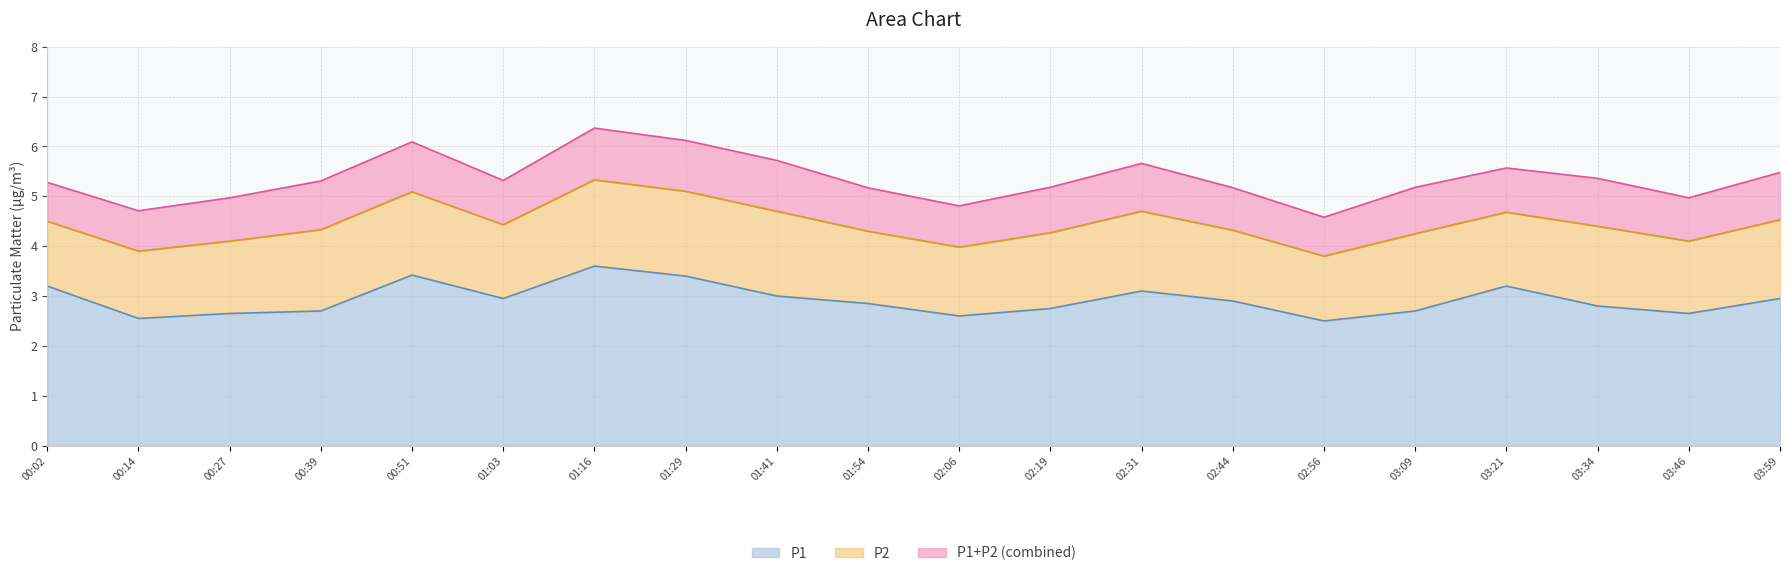

What position from the left is 03:21?

17